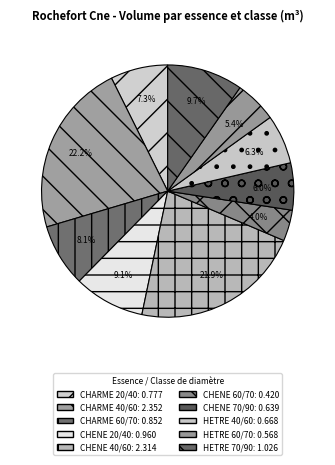

To the nearest percent, what is the average slice percentage?

10%